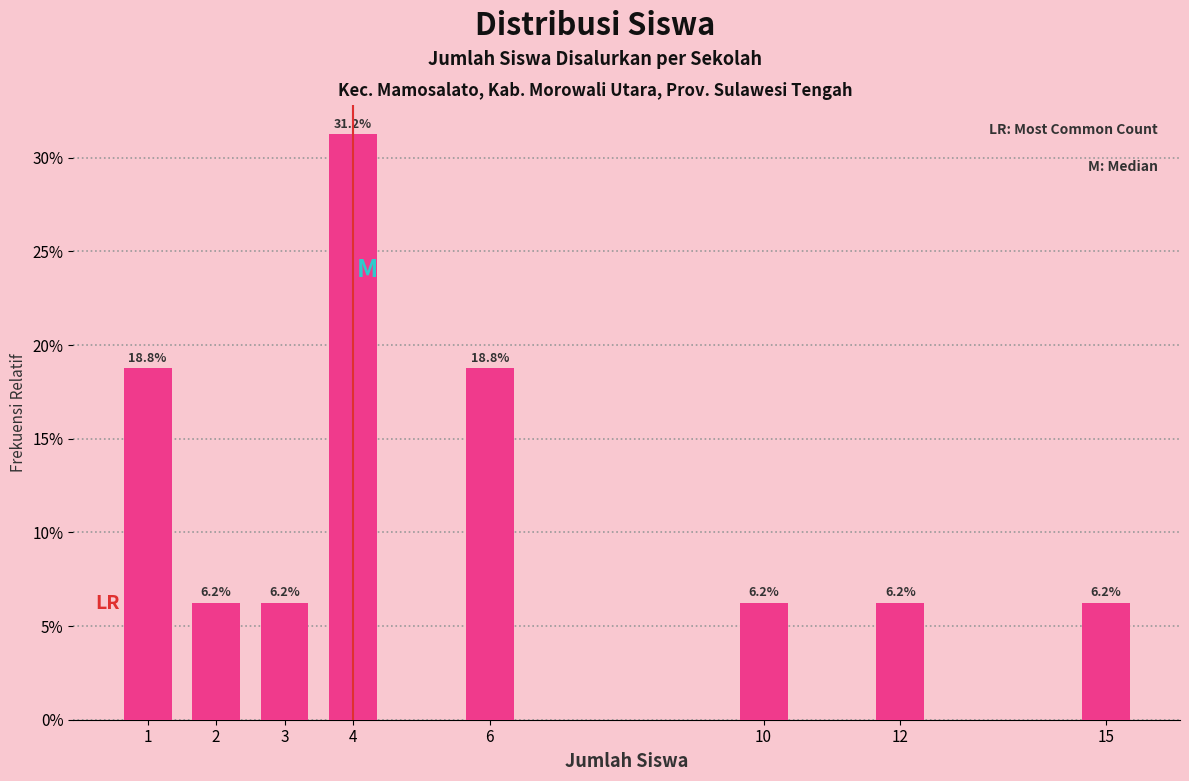

Are the bars horizontal?

No